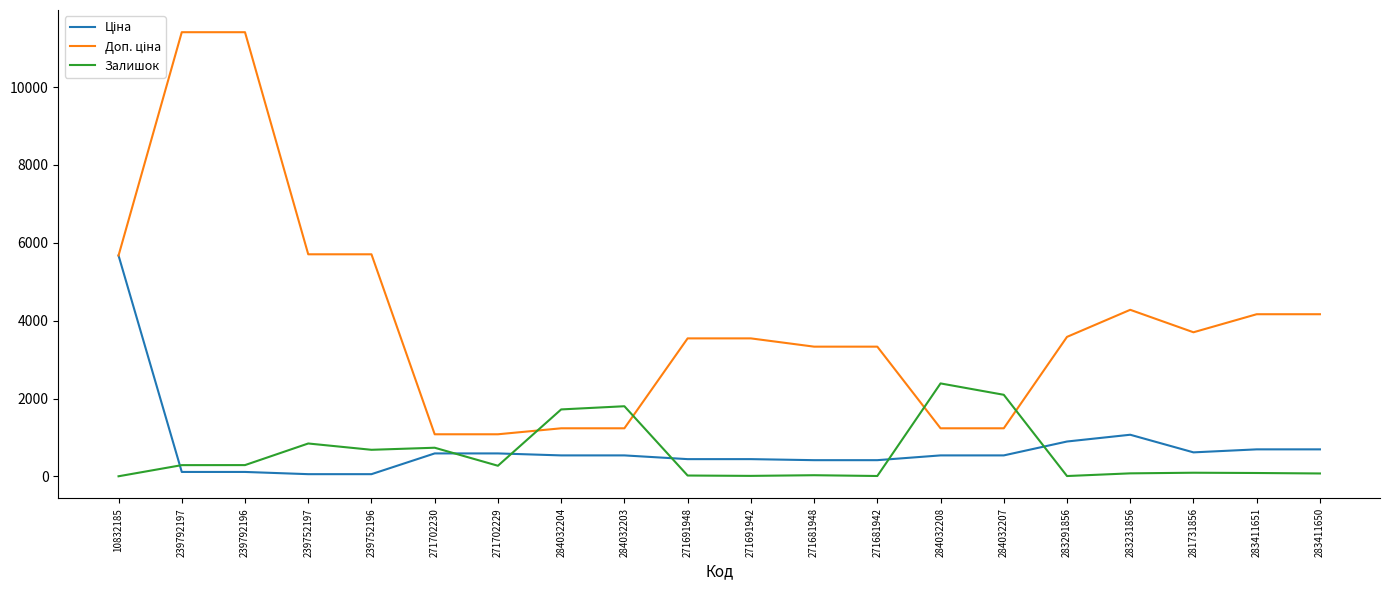

Read the Залишок value at 271702229.

273.0